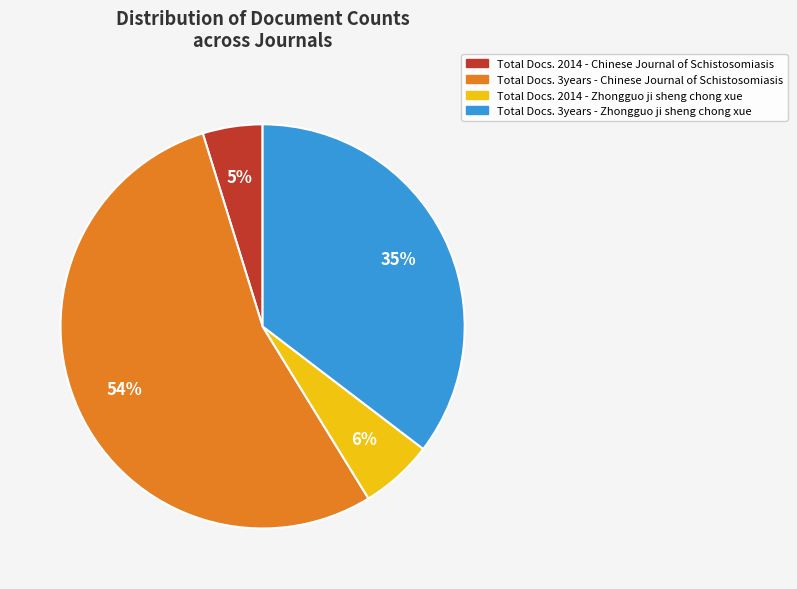

Does any single category account for the majority?

Yes